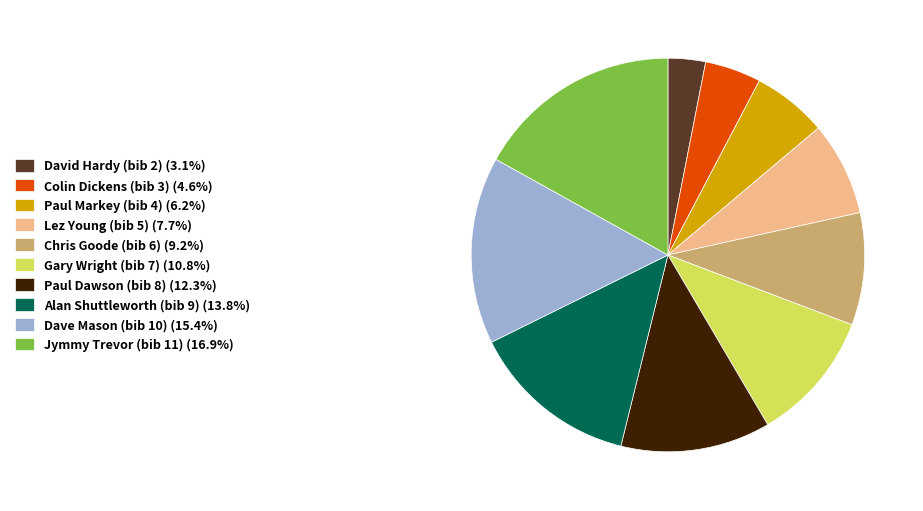

Is it true that Gary Wright (bib 7) is 19% of the pie?

False